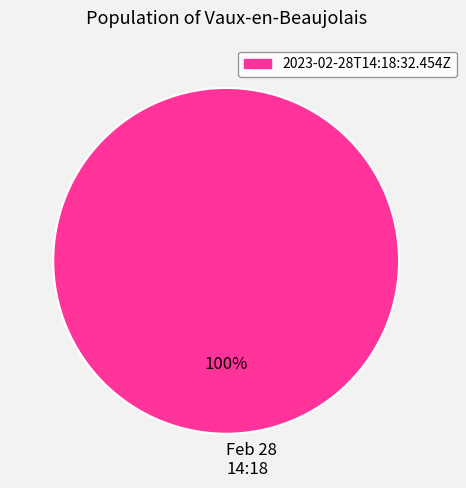

What percentage is the Feb 28 14:18 slice, to the nearest percent?

100%